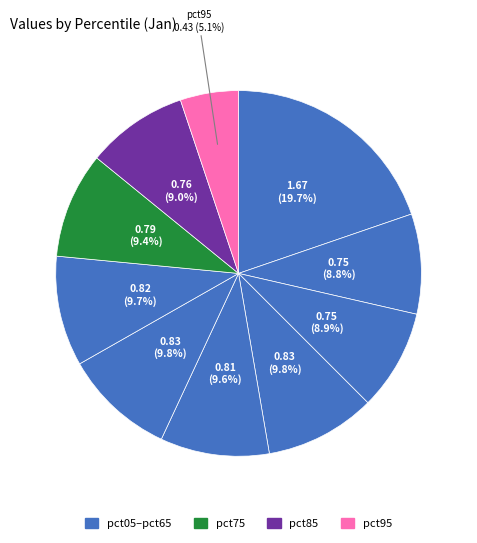

How many slices are in this pie chart?

10